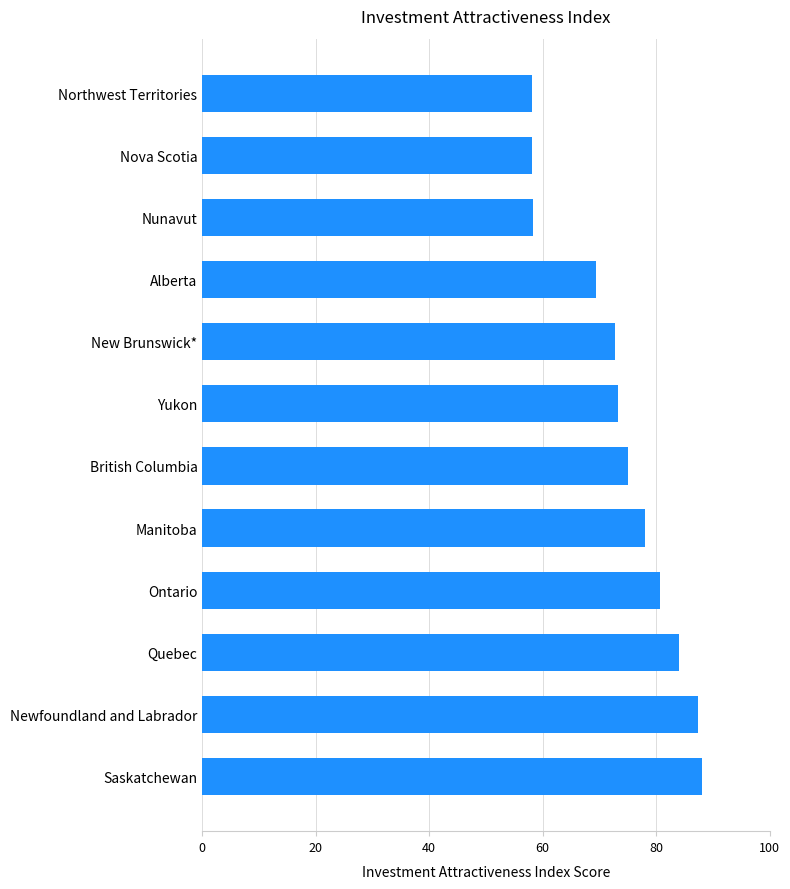

What value does the data have at British Columbia?

75.1